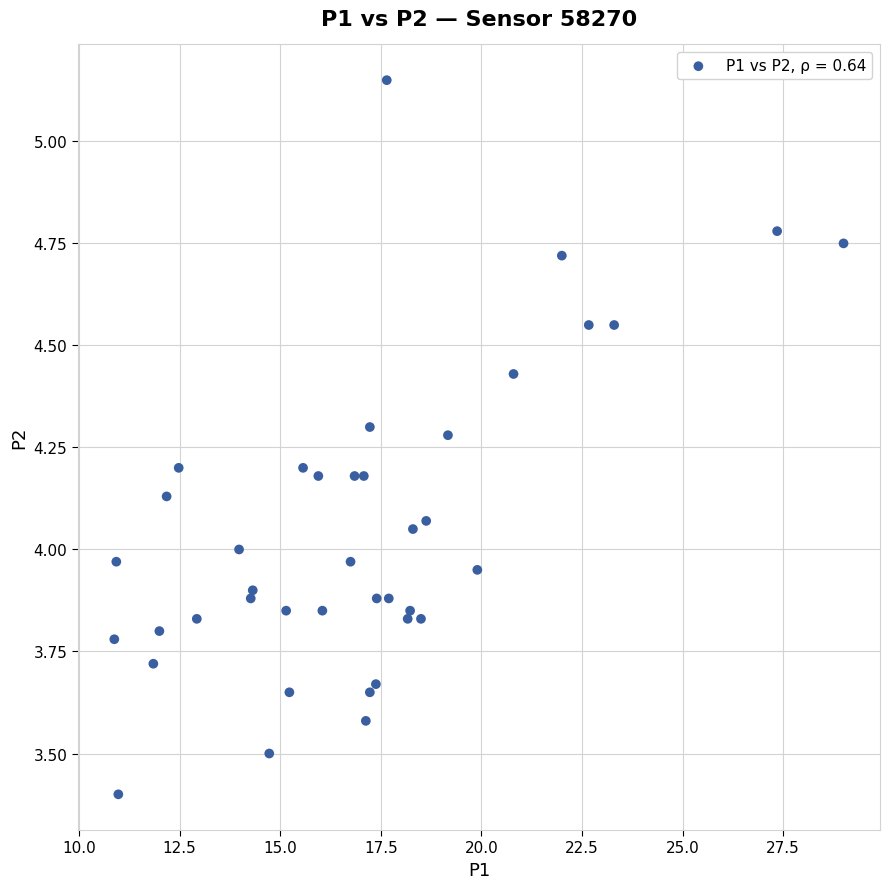

What is the range of X values (max minus min)?

18.1